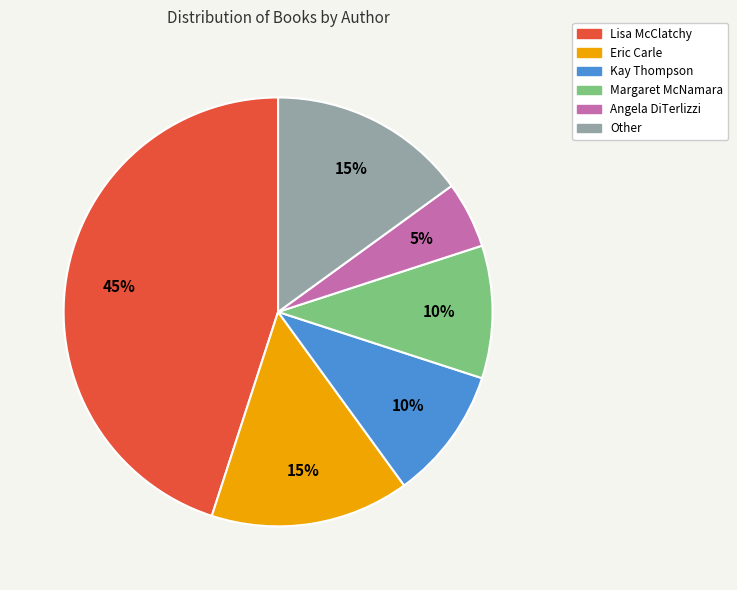

The Margaret McNamara slice represents 16% of the pie. True or false?

False